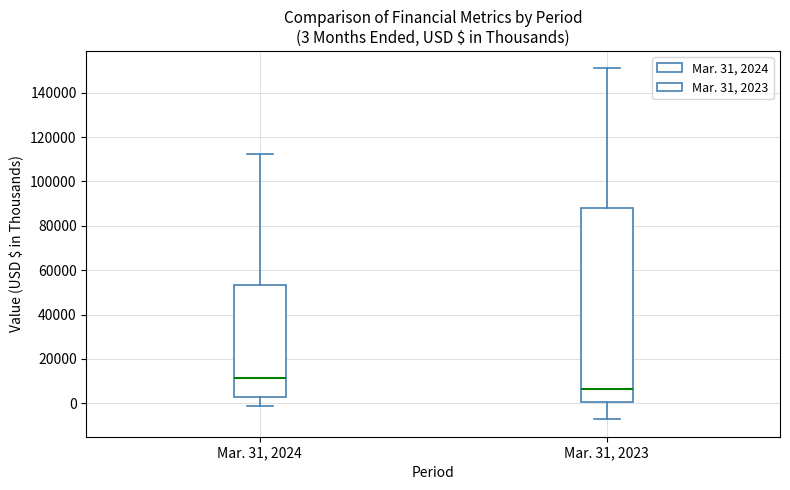

Comparing the boxes themselves (not the whiskers), which one is the tallest?

Mar. 31, 2023